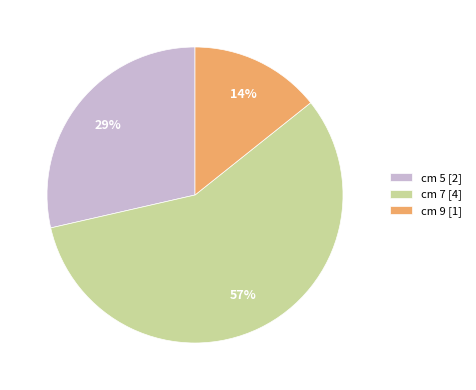

To the nearest percent, what is the difference between the largest and smallest slice percentages?

43%